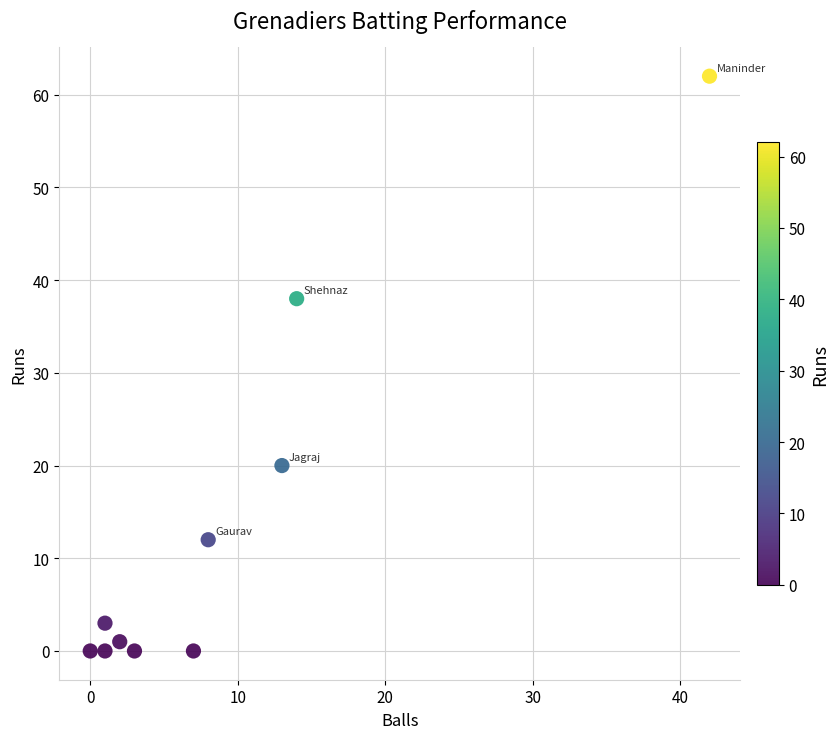

What is the range of Y values (max minus min)?

62